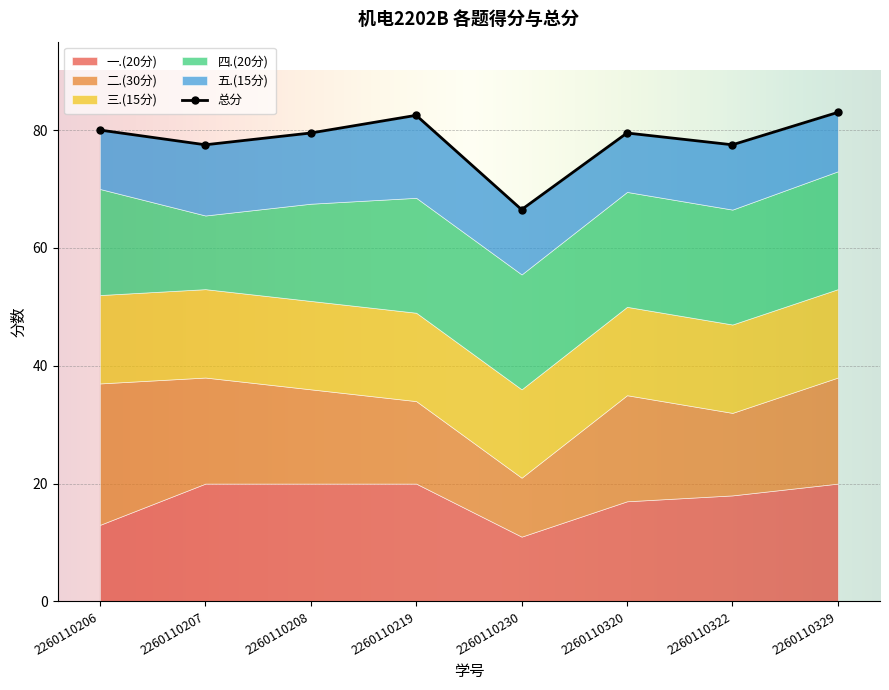

At which category does 二.(30分) reach its first local peak?

2260110320